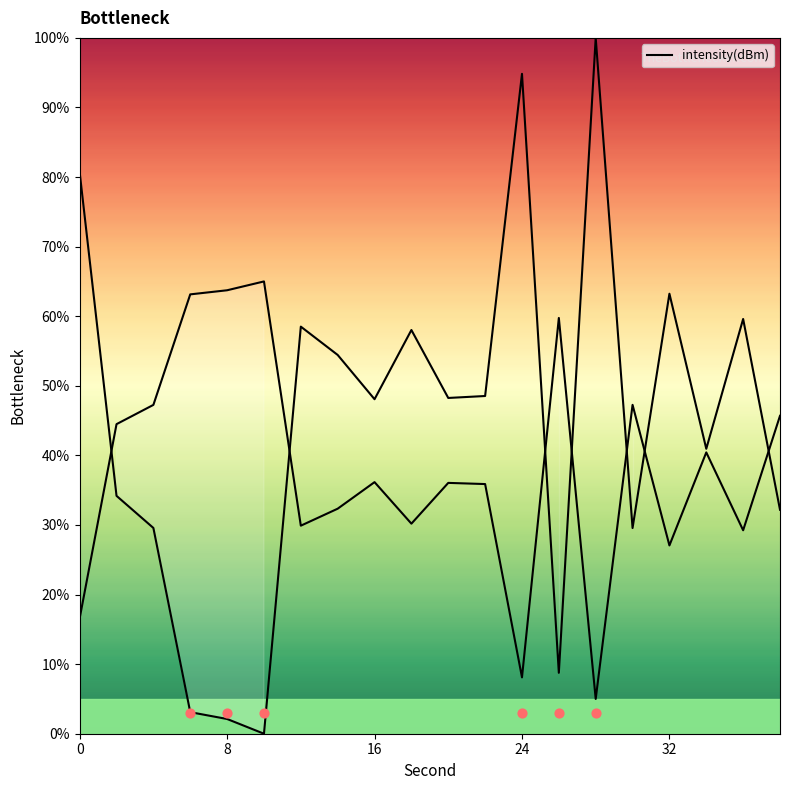

What is the change in value from 24 to 26?

+51.7